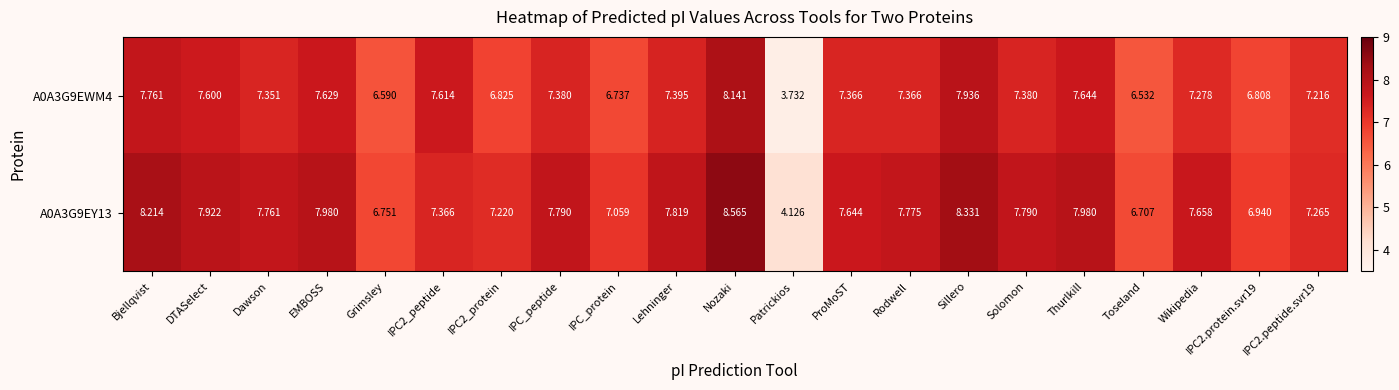

At which category is the sum across all series the highest?

Nozaki